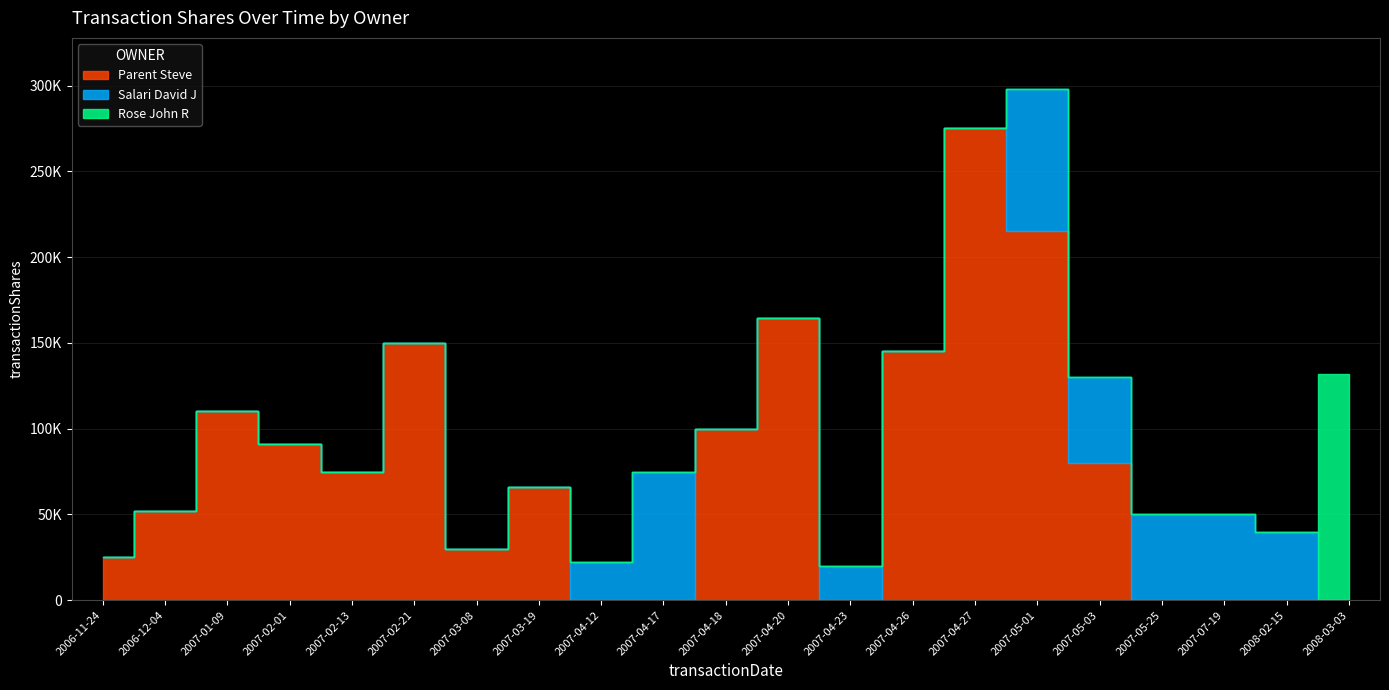

Is the value of Parent Steve at 2007-01-09 greater than the value of Rose John R at 2007-01-09?

Yes